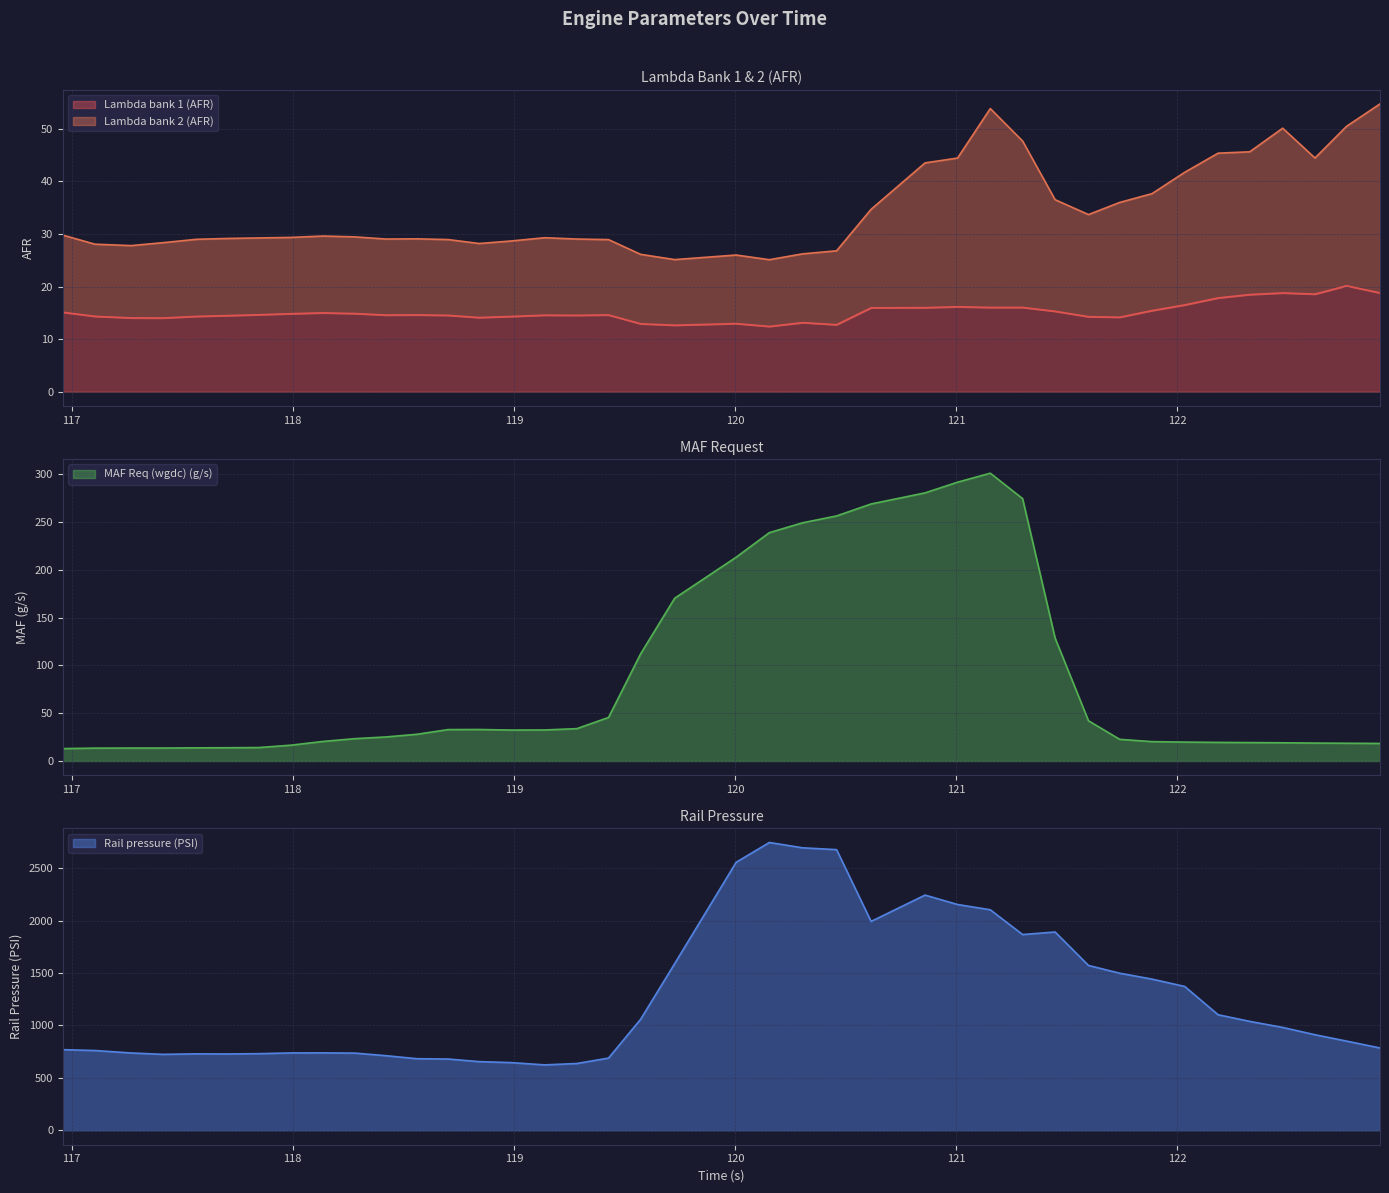

True or false: Lambda bank 2 (AFR) and Rail pressure (PSI) cross at least once.

False